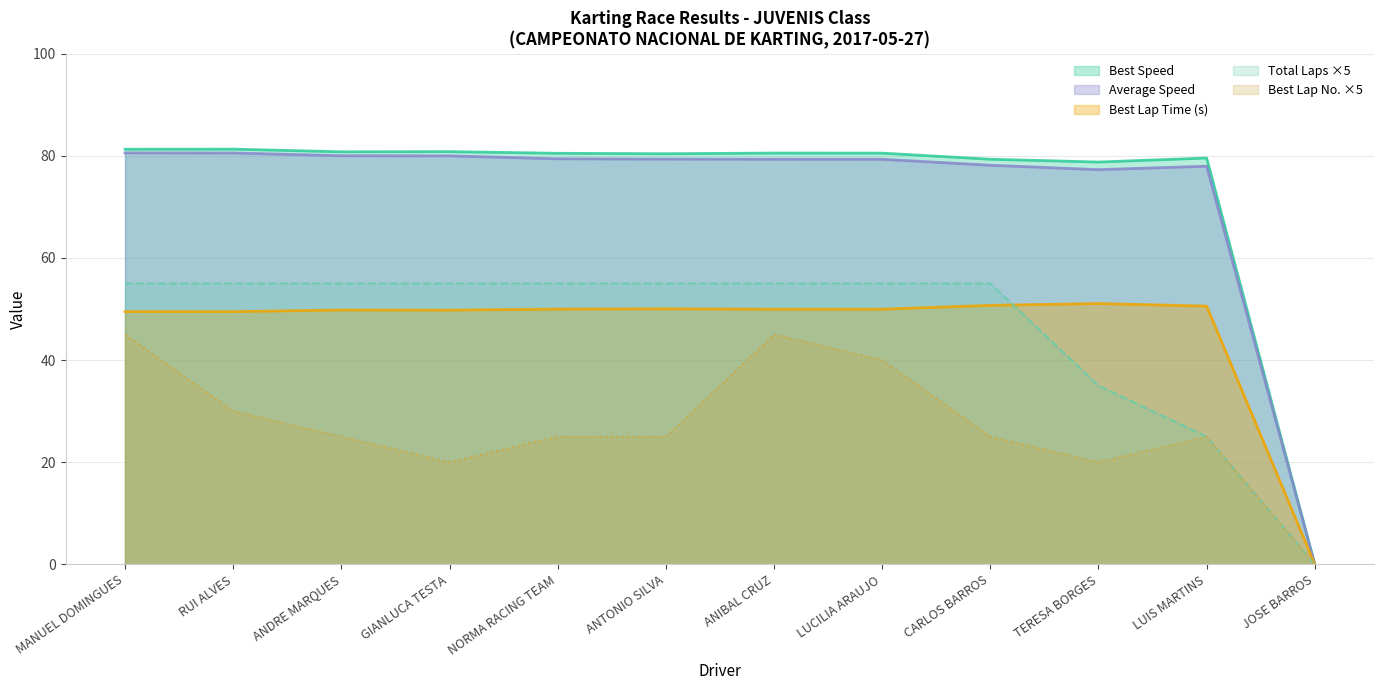

What is the value of the Best Lap time point at the 10th from the left?

51.1